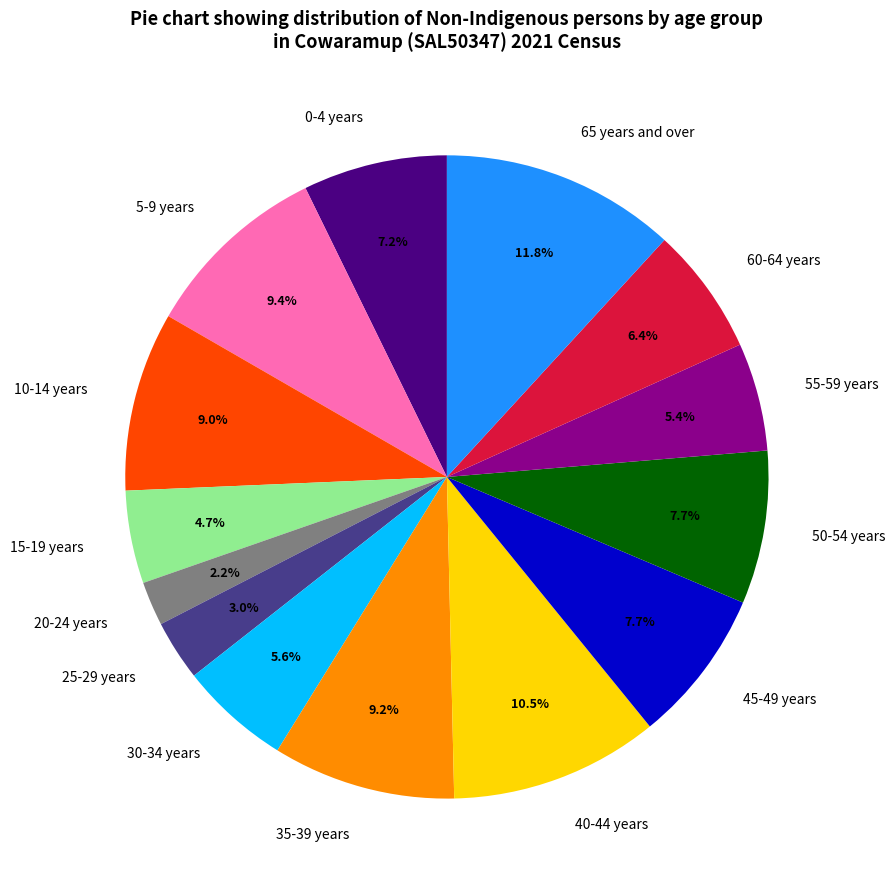

What is the ratio of the value at 65 years and over to the value at 0-4 years?

1.6